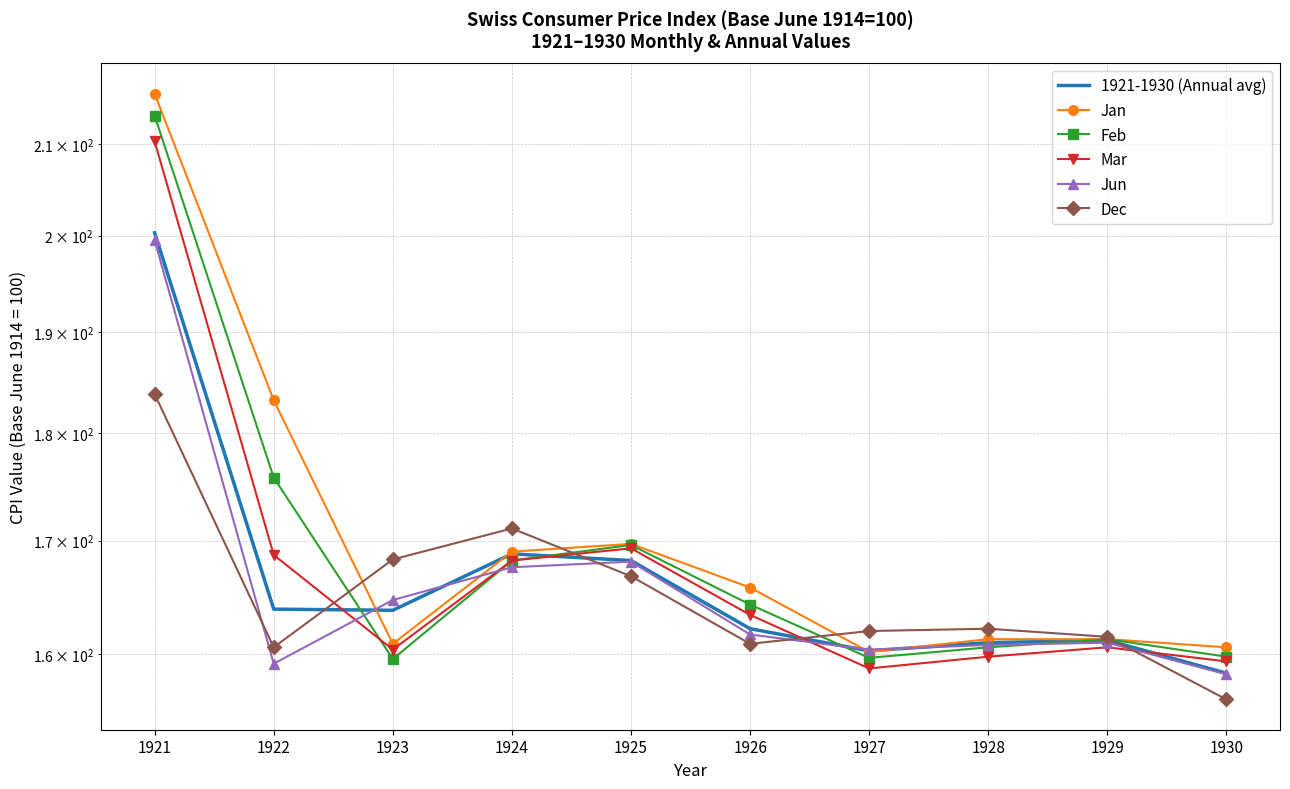

What is the difference between the second highest and second lowest values in the Jun series?

8.9